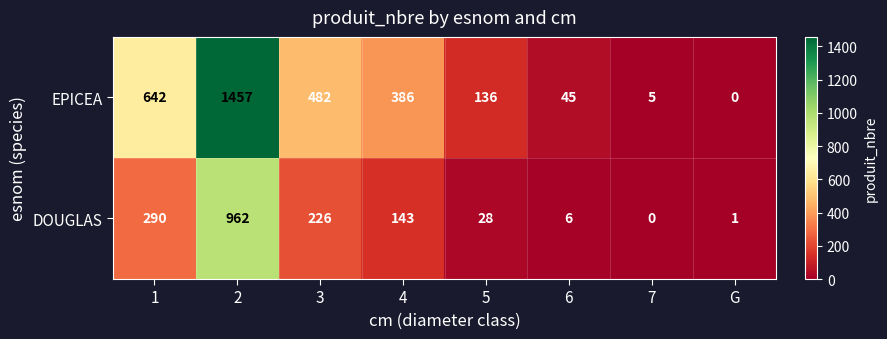

Which series has the largest range (max minus min)?

EPICEA